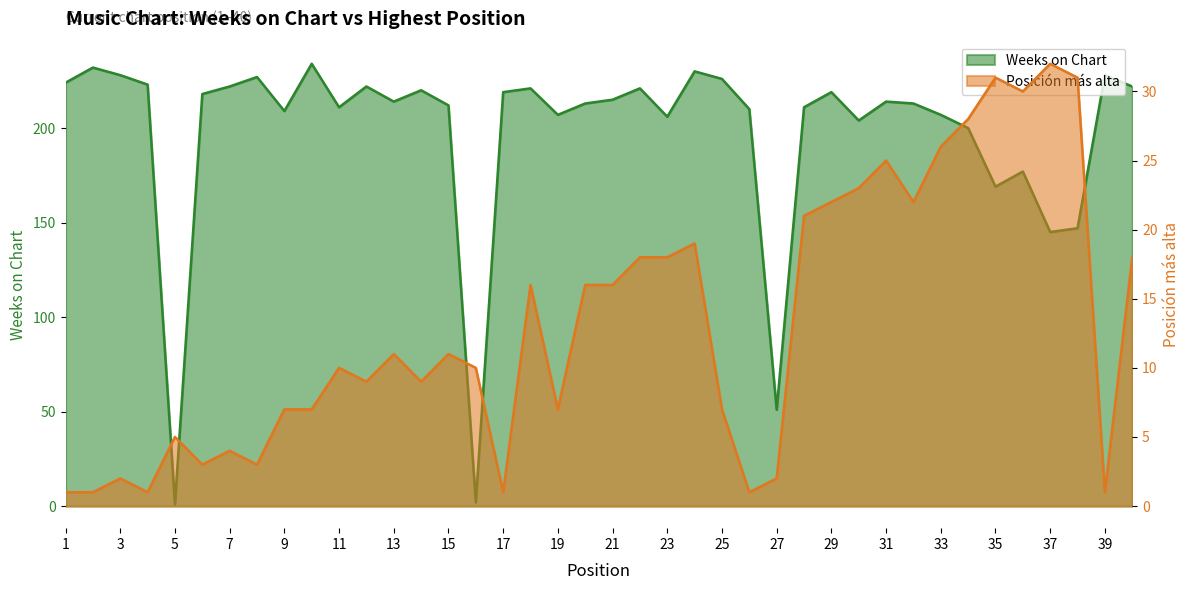

What is the difference between the Posición más alta values at 27 and 20?

14